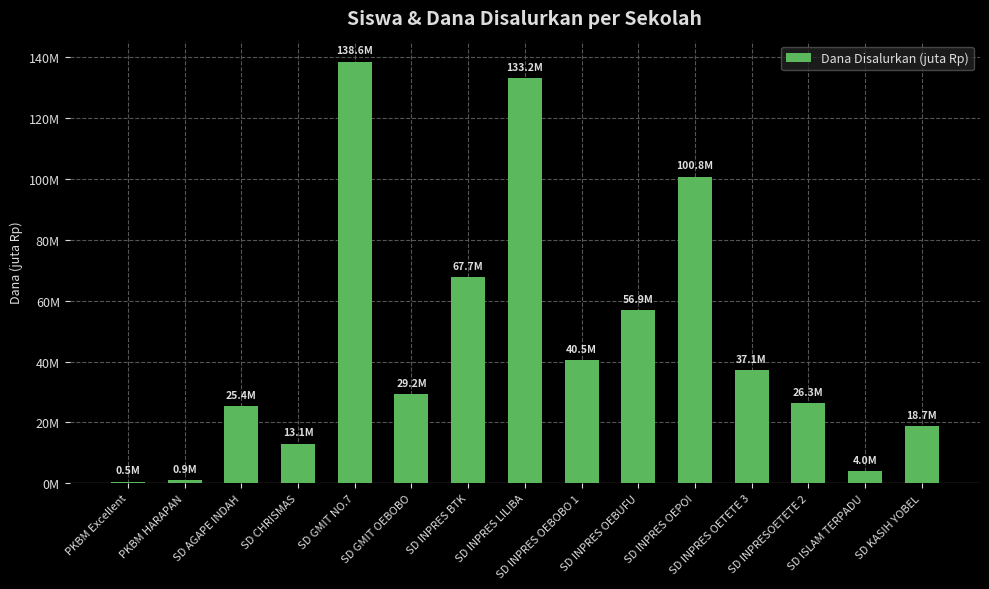

Between SD AGAPE INDAH and SD GMIT NO.7, which is larger?

SD GMIT NO.7